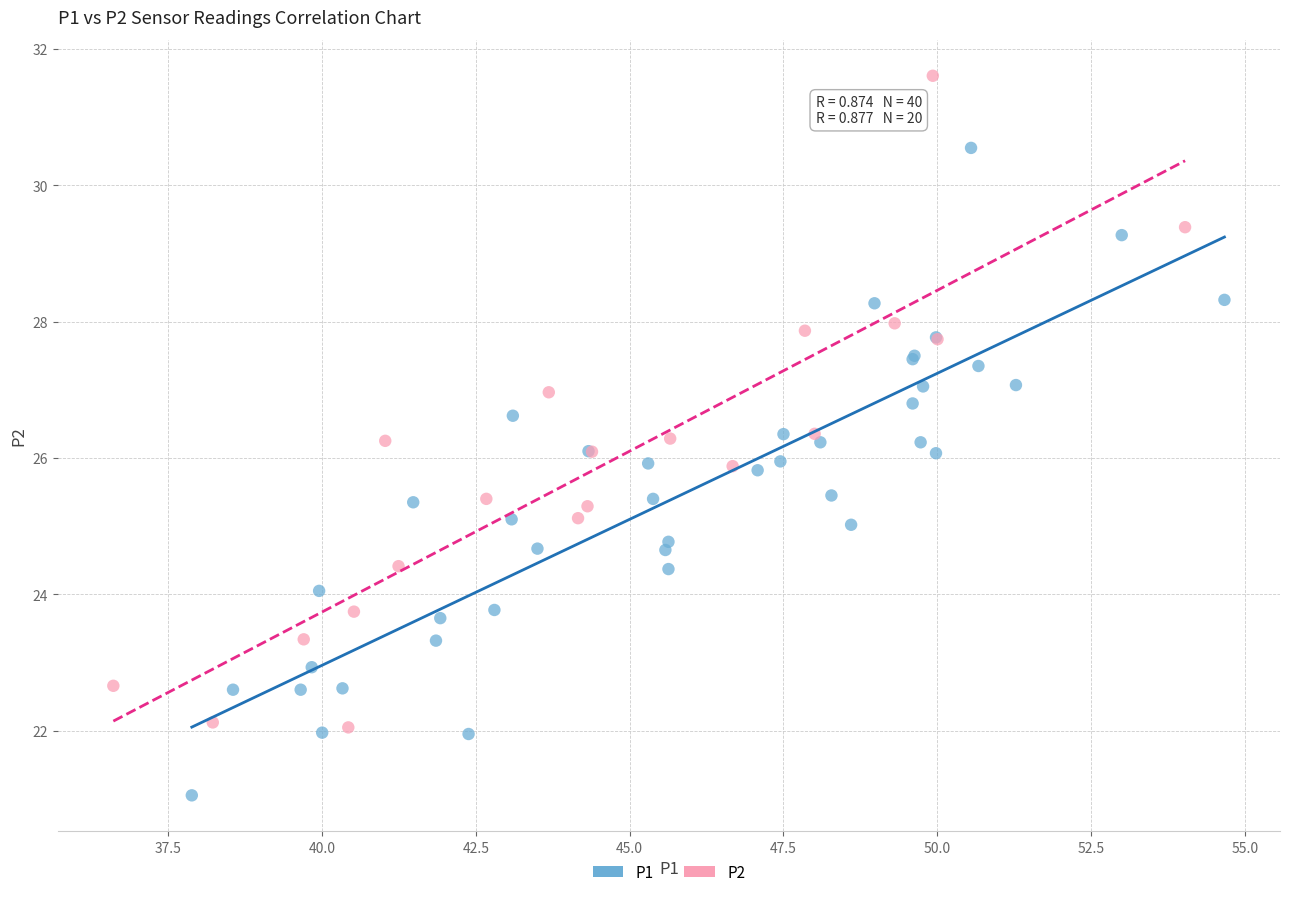

Which series contains the highest Y value?

P2